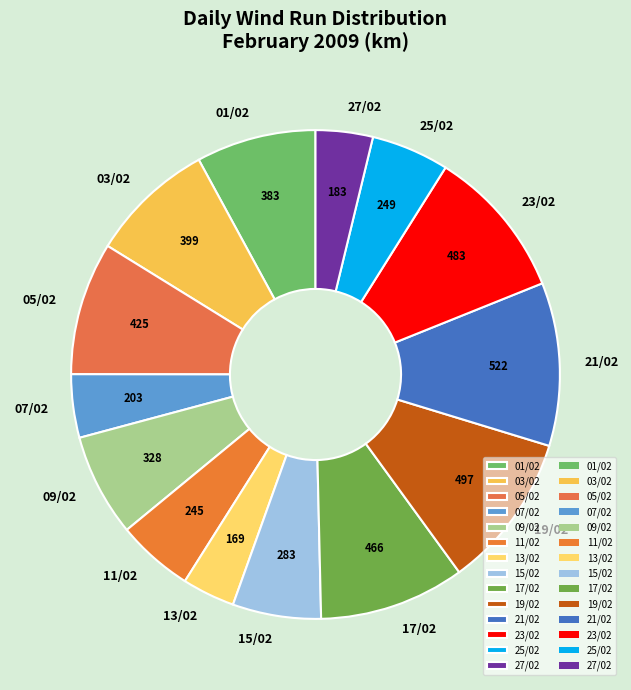

Is there any slice that represents more than half of the pie?

No